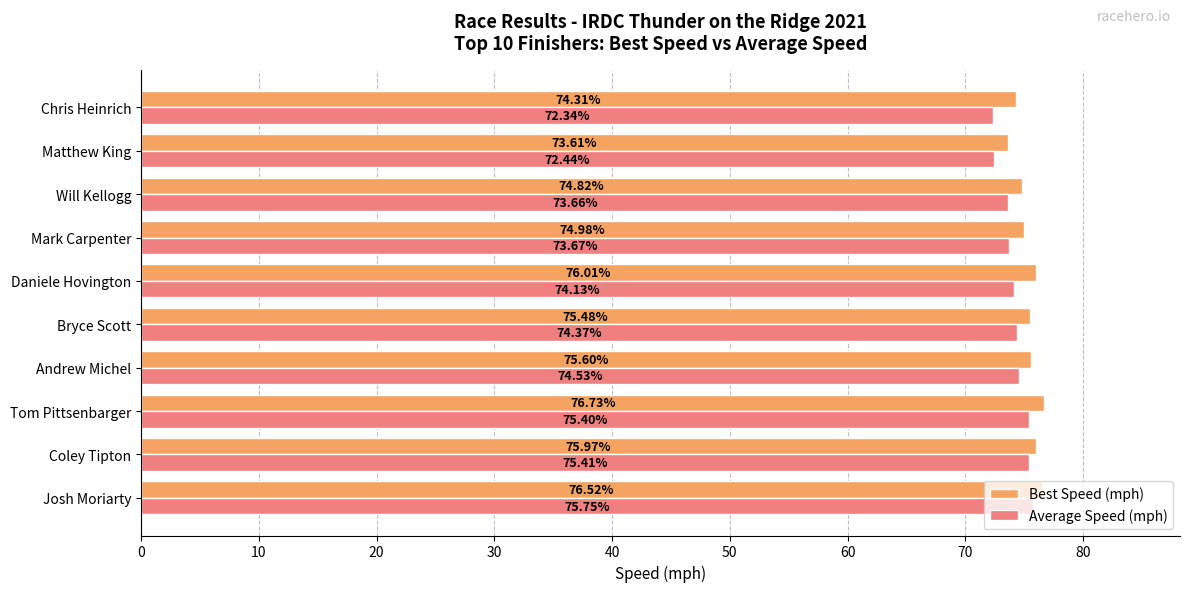

At how many categories does at least one series exceed 72?

10